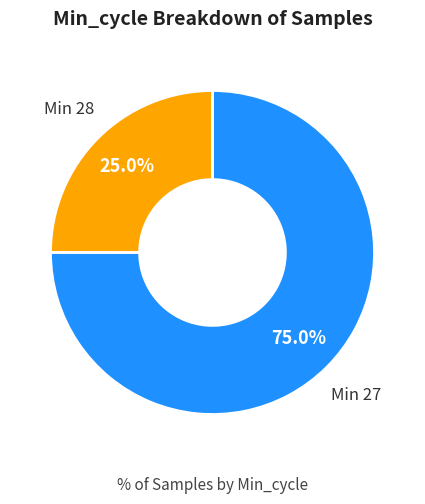

How many segments does this pie chart have?

2